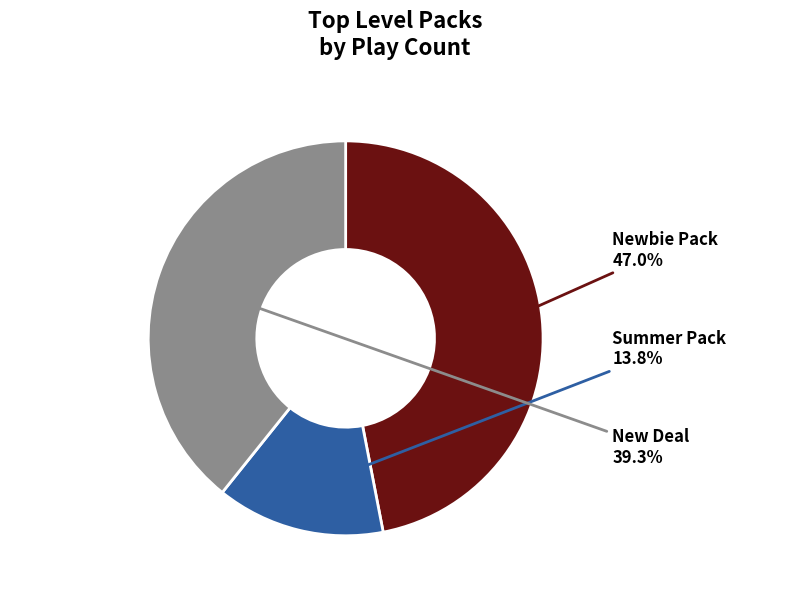

Is there a majority slice in this chart?

No